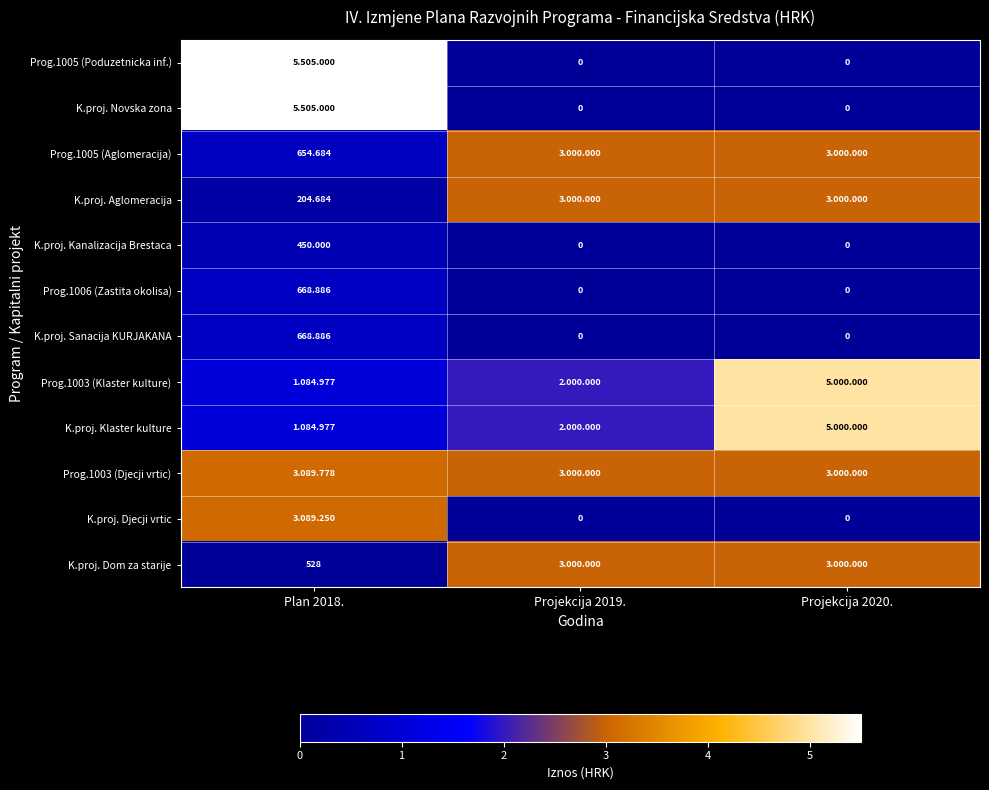

How many values in the K.proj. Kanalizacija Brestaca series exceed 0?

1